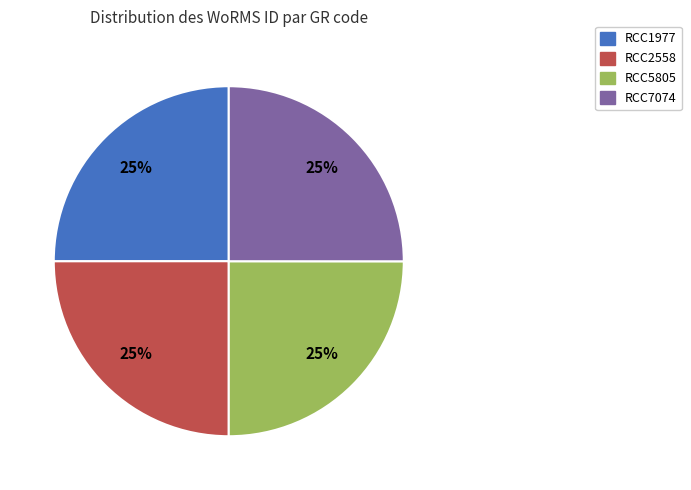

Is there any slice that represents more than half of the pie?

No